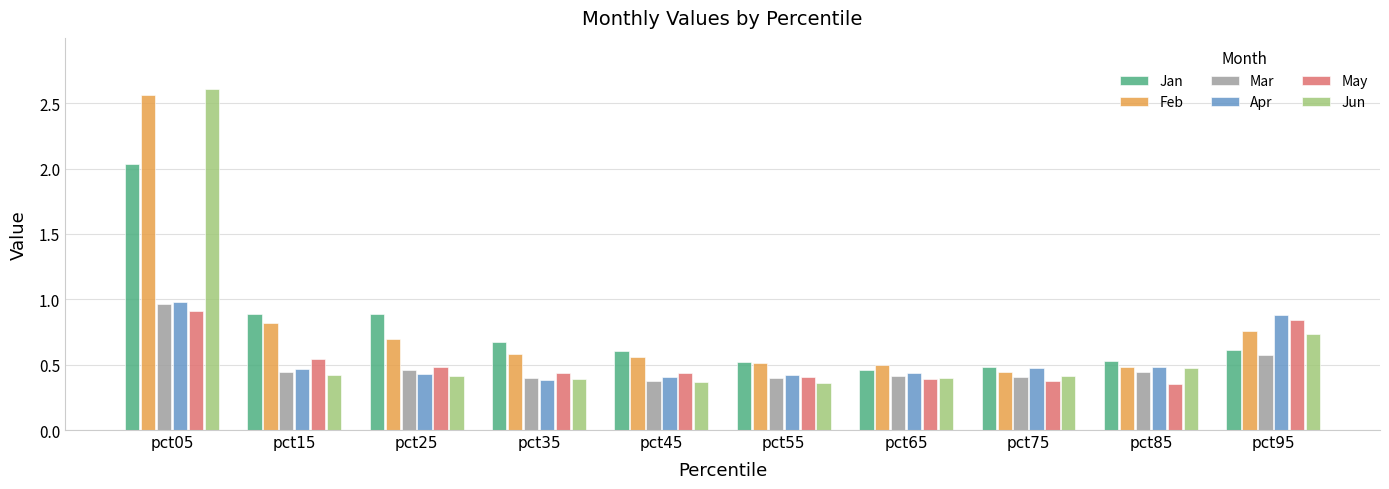

How many distinct data groups are displayed?

6